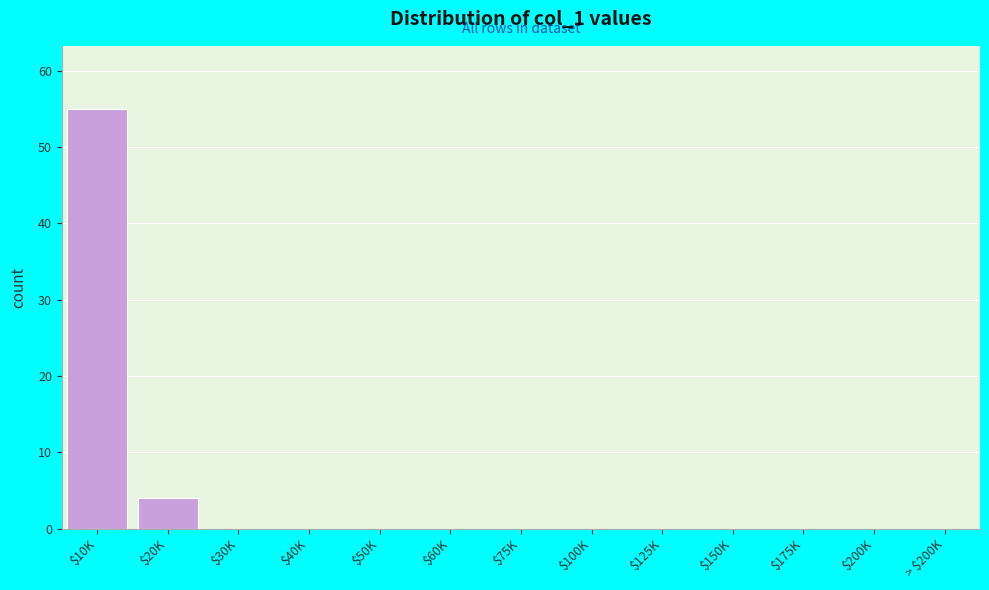

True or false: the data shows 4 at $20K.

True